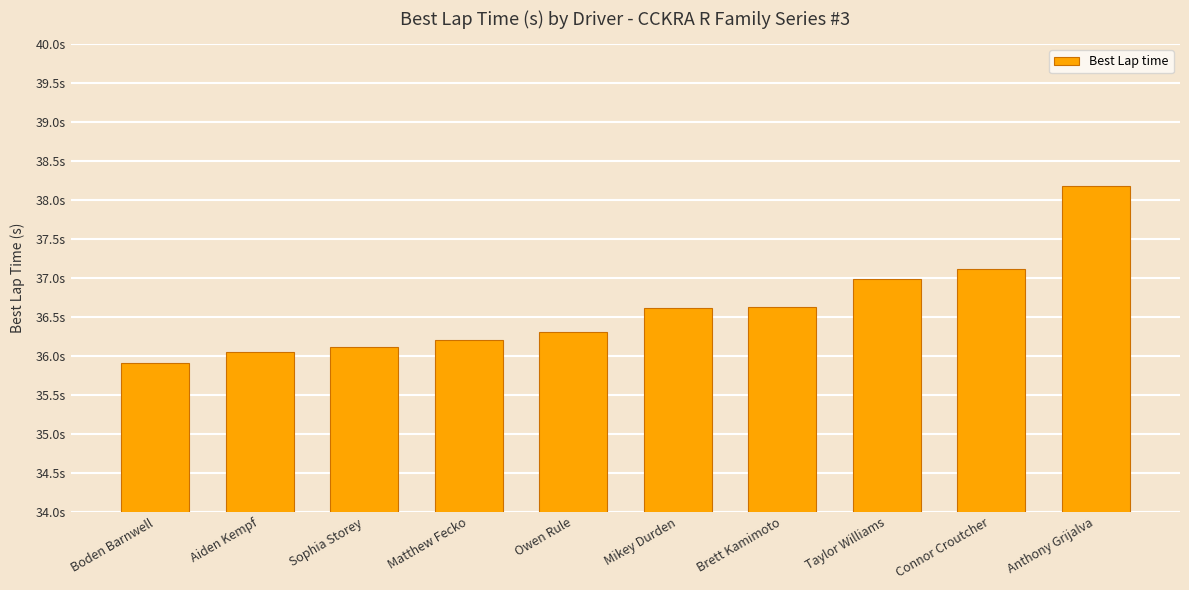

What position from the right is Mikey Durden?

5